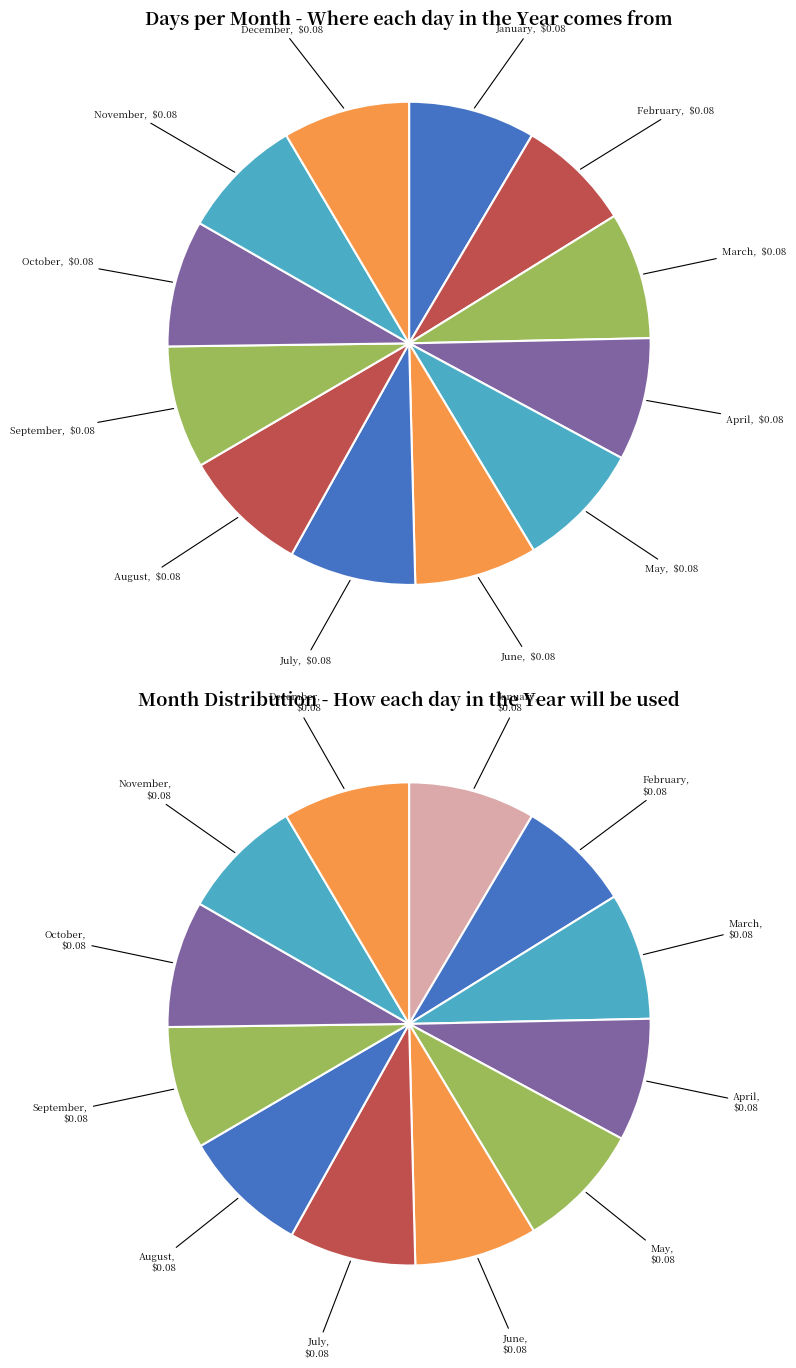

How many slices are in this pie chart?

12